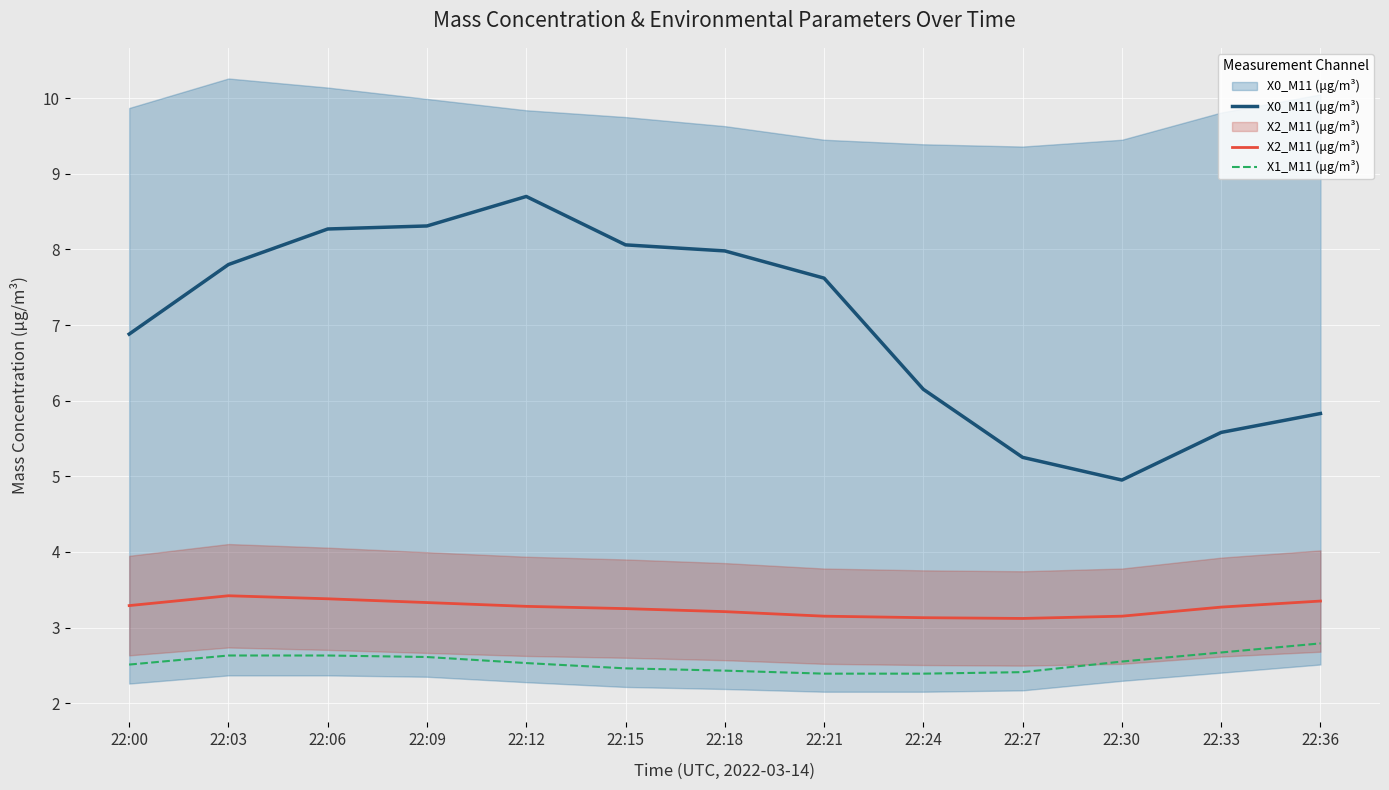

The value of X0_M11 (μg/m³) at 22:24 is 6.2. True or false?

True